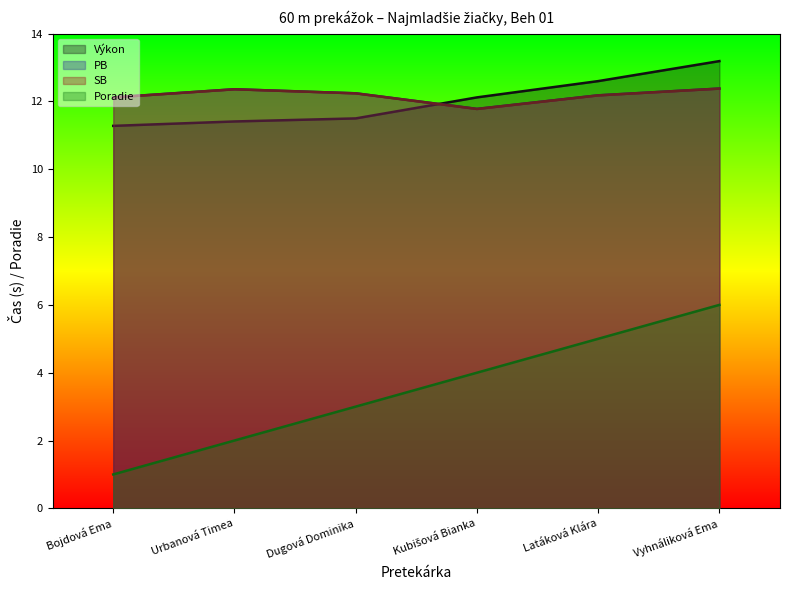

Between Vyhnáliková Ema and Bojdová Ema, which is larger?

Vyhnáliková Ema